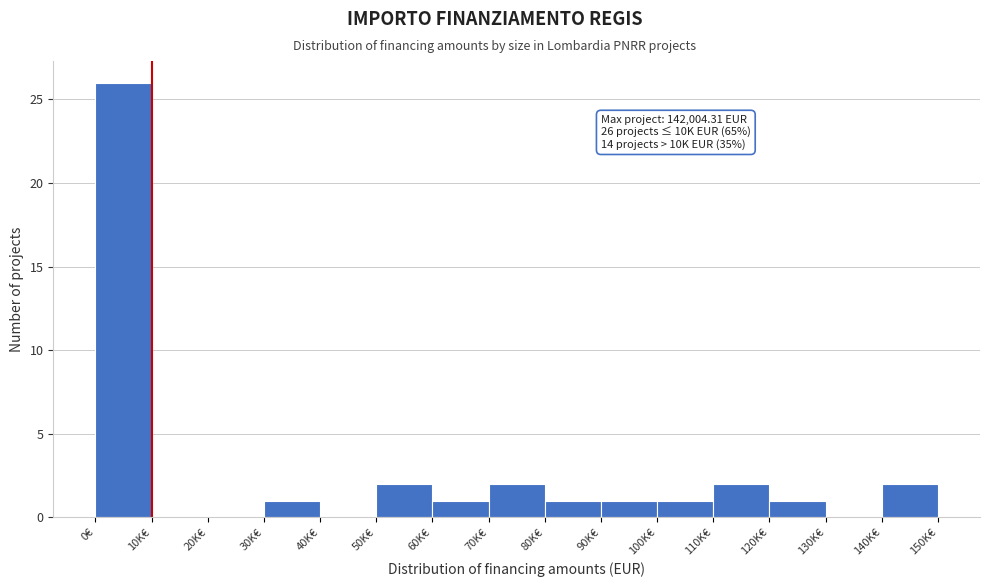

Reading left to right, list all the values displayed in this chart.

0€=26	10K€=0	20K€=0	30K€=1	40K€=0	50K€=2	60K€=1	70K€=2	80K€=1	90K€=1	100K€=1	110K€=2	120K€=1	130K€=0	140K€=2